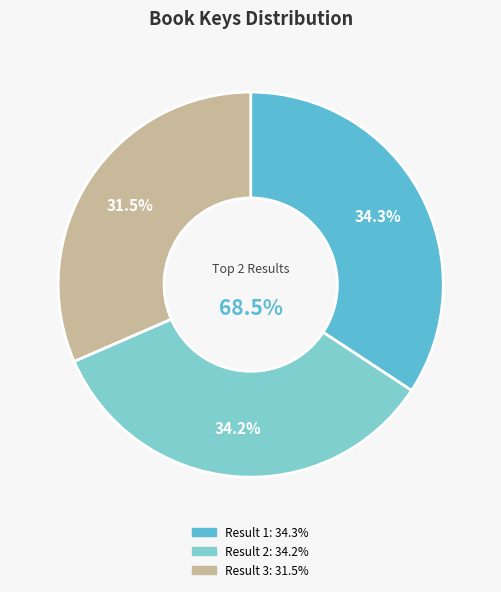

How many slices are in this pie chart?

3